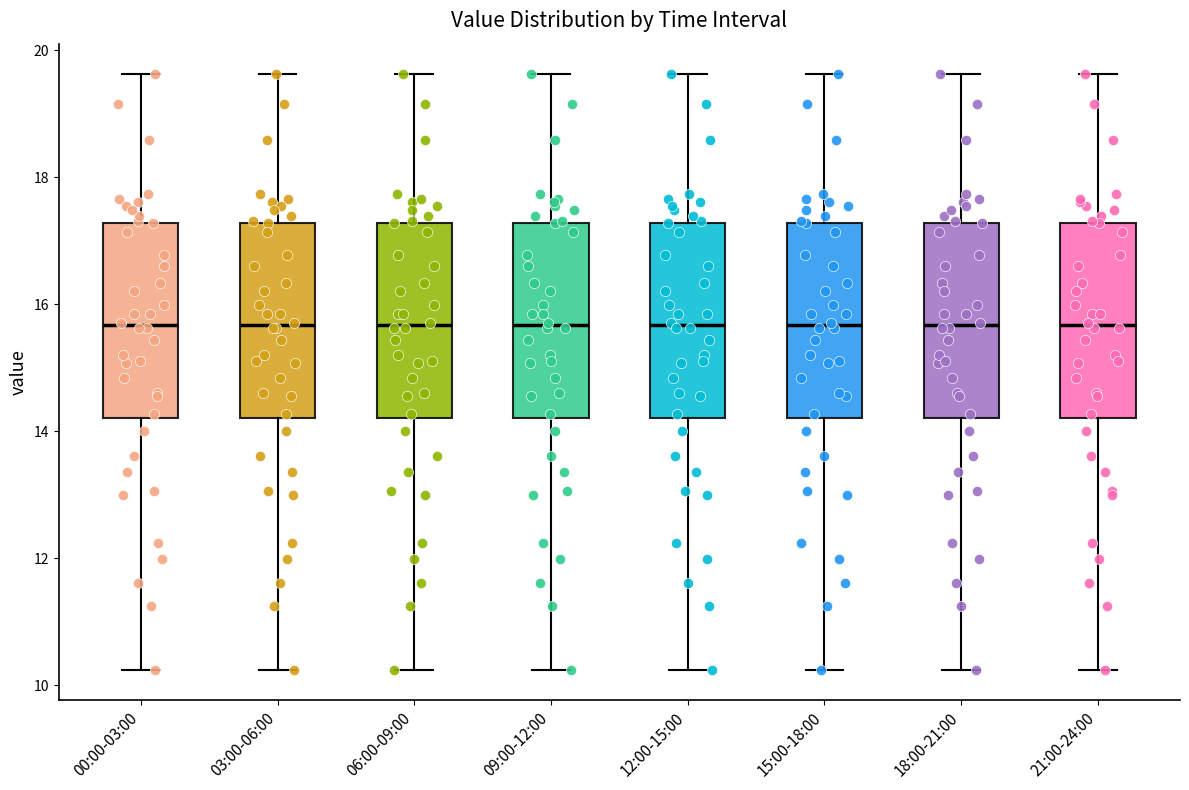

Reading left to right, read every box against the y-axis: the position of its median line, the range the box covers, and the ends of its whiskers. The values are not printed on the chart, so give them approximately, as read against the axis.

00:00-03:00: median 15.6, box 14.2 to 17.2, whiskers 10.2 to 19.6
03:00-06:00: median 15.6, box 14.2 to 17.2, whiskers 10.2 to 19.6
06:00-09:00: median 15.6, box 14.2 to 17.2, whiskers 10.2 to 19.6
09:00-12:00: median 15.6, box 14.2 to 17.2, whiskers 10.2 to 19.6
12:00-15:00: median 15.6, box 14.2 to 17.2, whiskers 10.2 to 19.6
15:00-18:00: median 15.6, box 14.2 to 17.2, whiskers 10.2 to 19.6
18:00-21:00: median 15.6, box 14.2 to 17.2, whiskers 10.2 to 19.6
21:00-24:00: median 15.6, box 14.2 to 17.2, whiskers 10.2 to 19.6